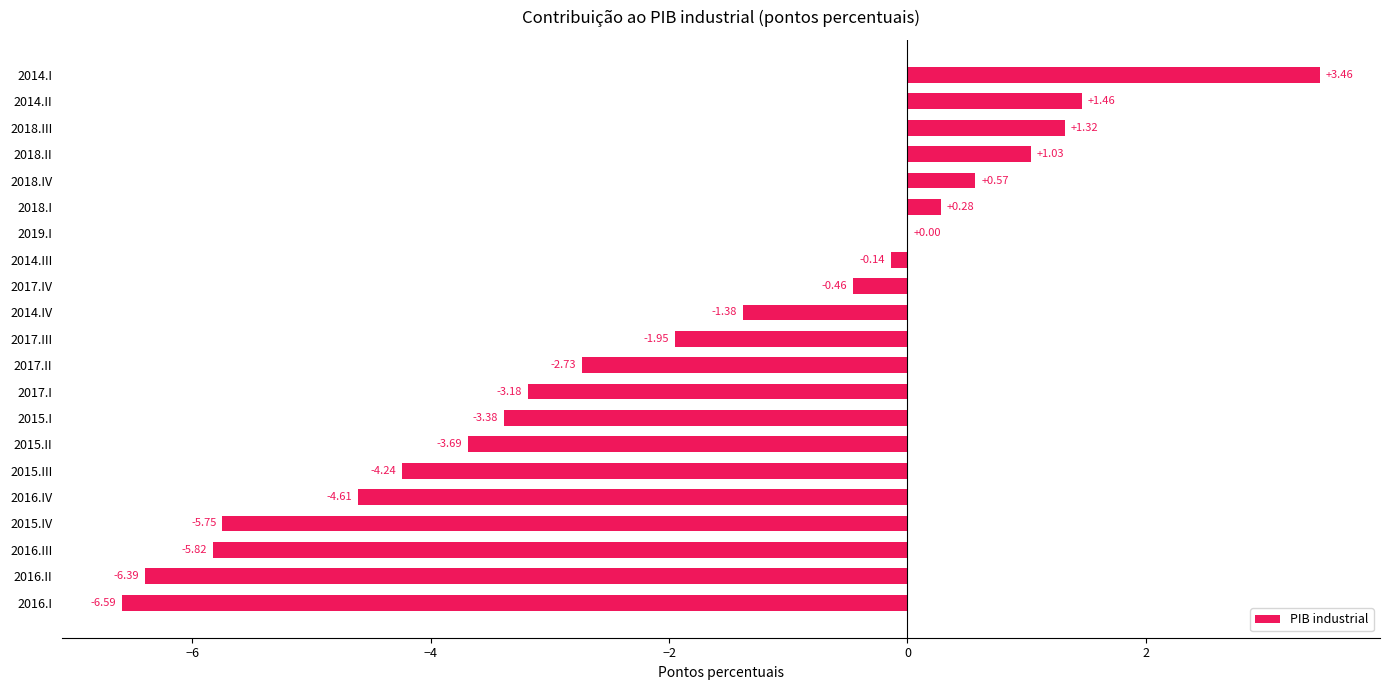

What is the sum of the values at 2014.I and 2014.IV?

2.1